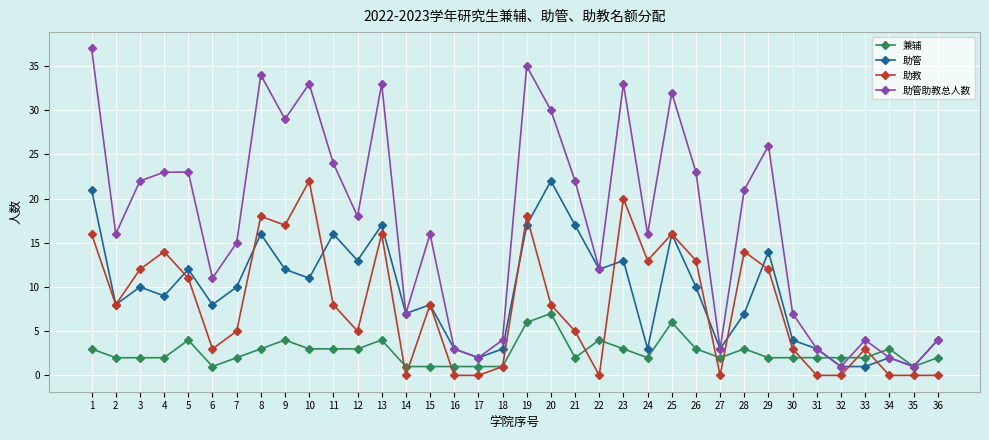

How many distinct data groups are displayed?

4